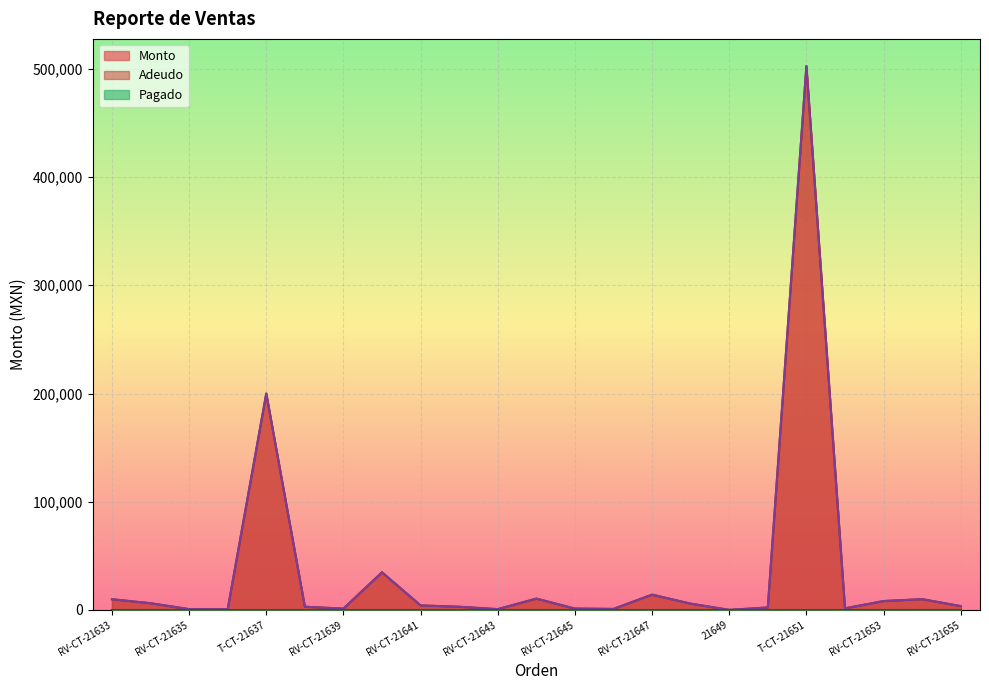

What position from the left is RV-CT-21654?

22